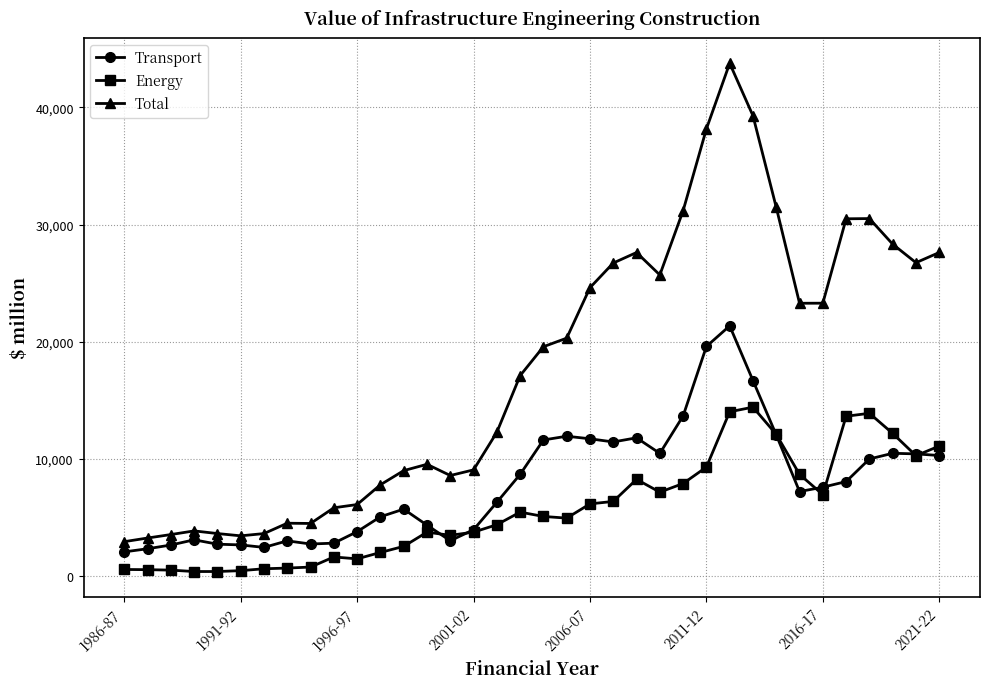

True or false: Total and Energy cross at least once.

False